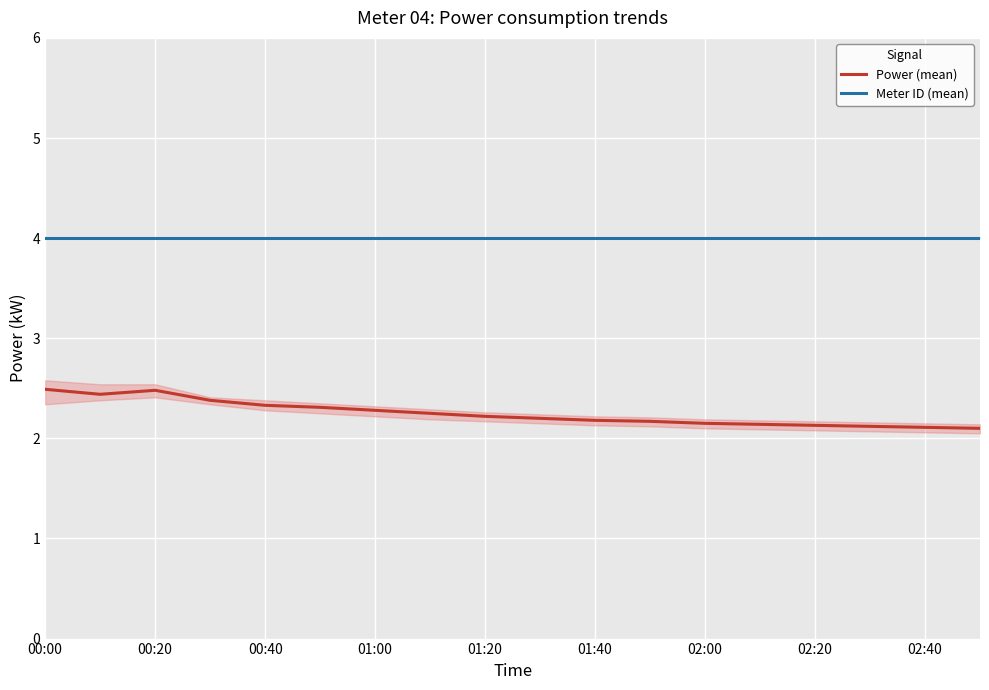

The Power (mean) series shows 2.1 at 02:40. True or false?

True